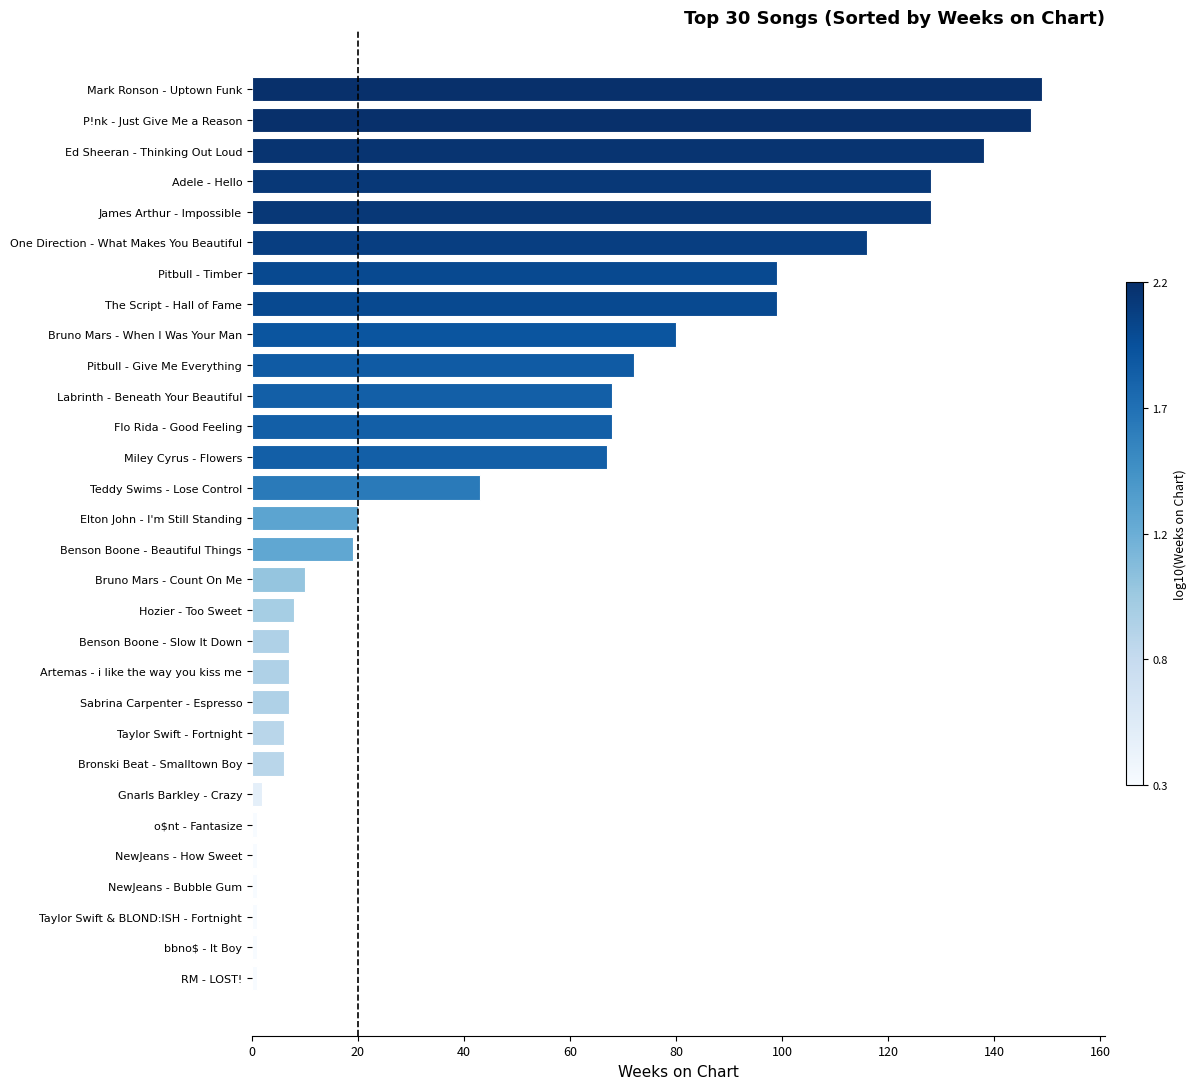

Is it true that the value at James Arthur - Impossible is 207?

False